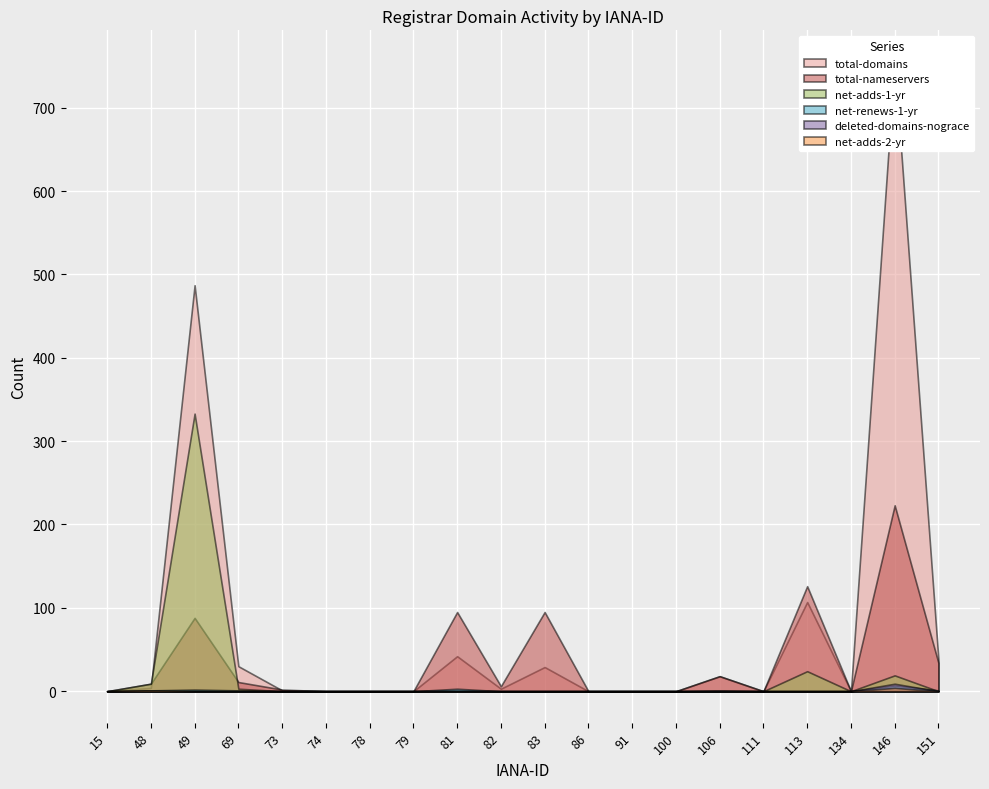

How many positive values does the total-domains series have?

11